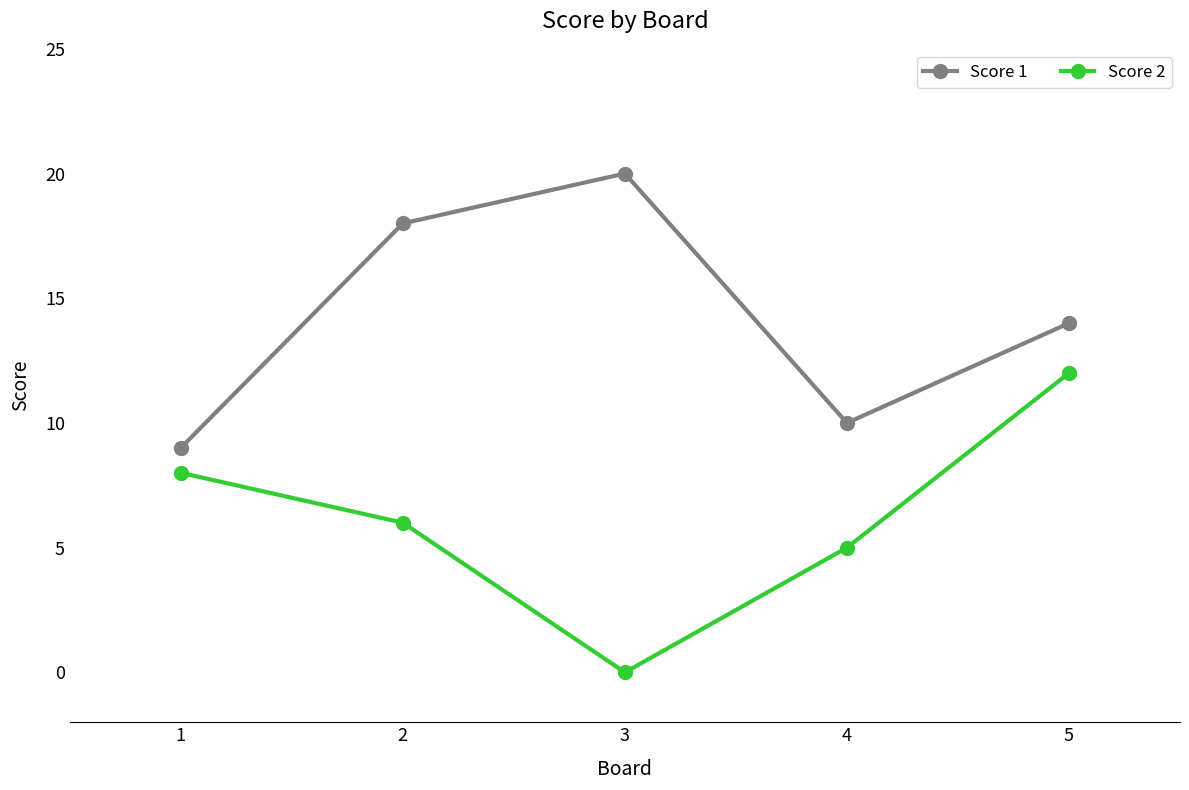

Is the value of Score 1 at 4 greater than the value of Score 2 at 5?

No